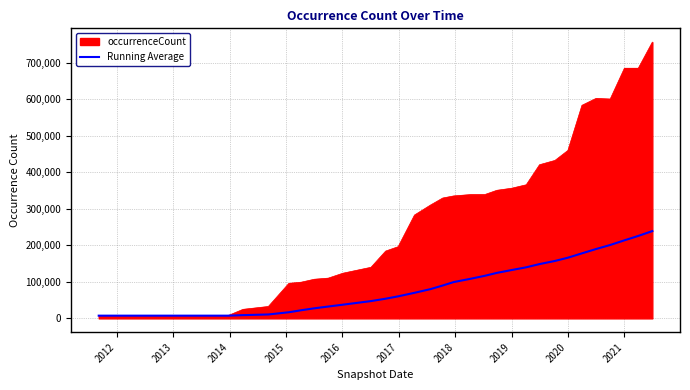

Which series has the widest spread of values?

occurrenceCount